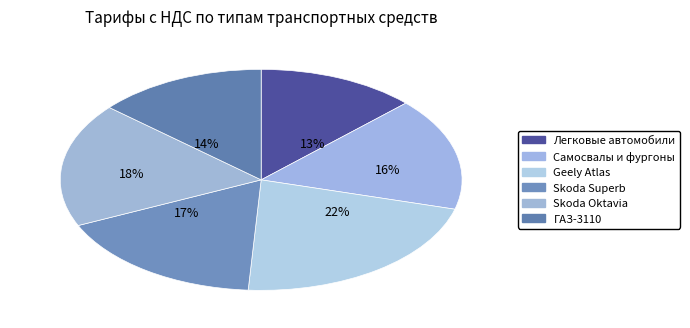

Count the number of slices in the pie.

6